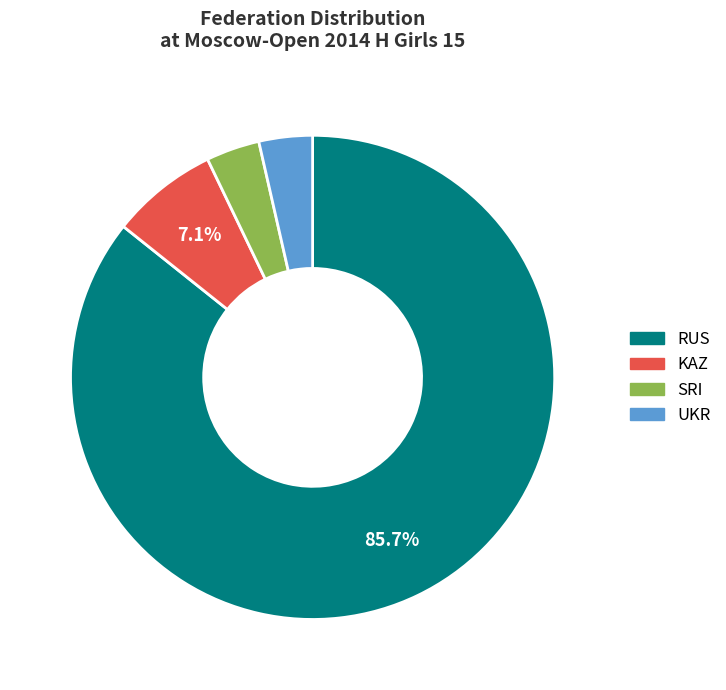

To the nearest percent, what is the combined percentage of RUS and SRI?

89%